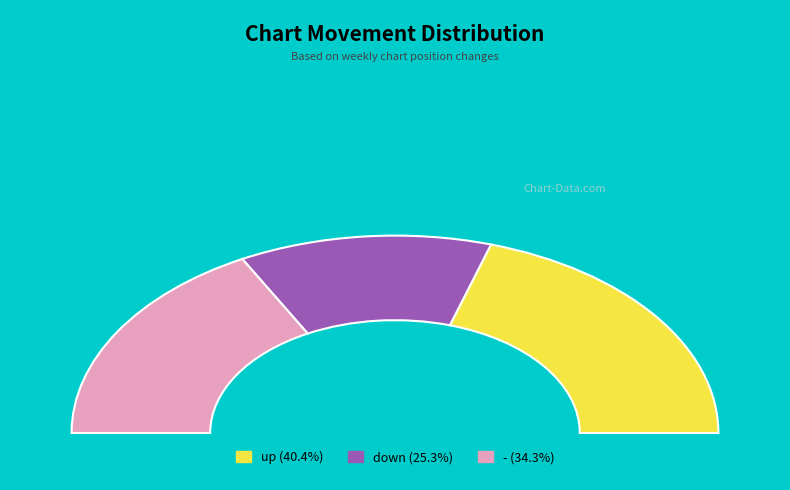

What percentage do up and - together represent?

74.7%